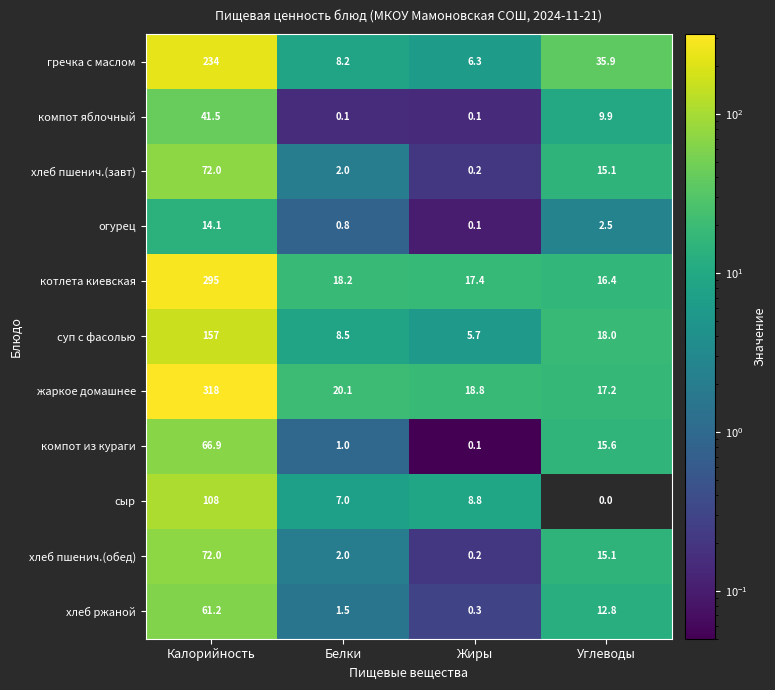

What is the difference between the maximum and second lowest values in the жаркое домашнее series?

299.2